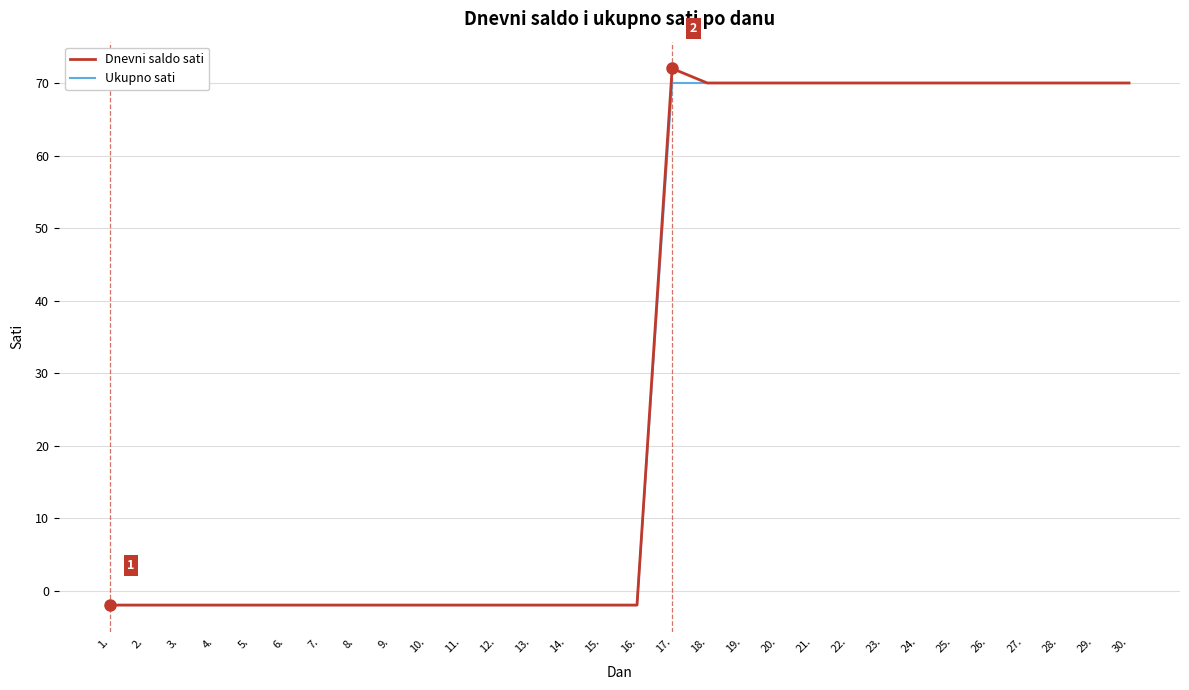

Which series has the largest range (max minus min)?

Dnevni saldo sati